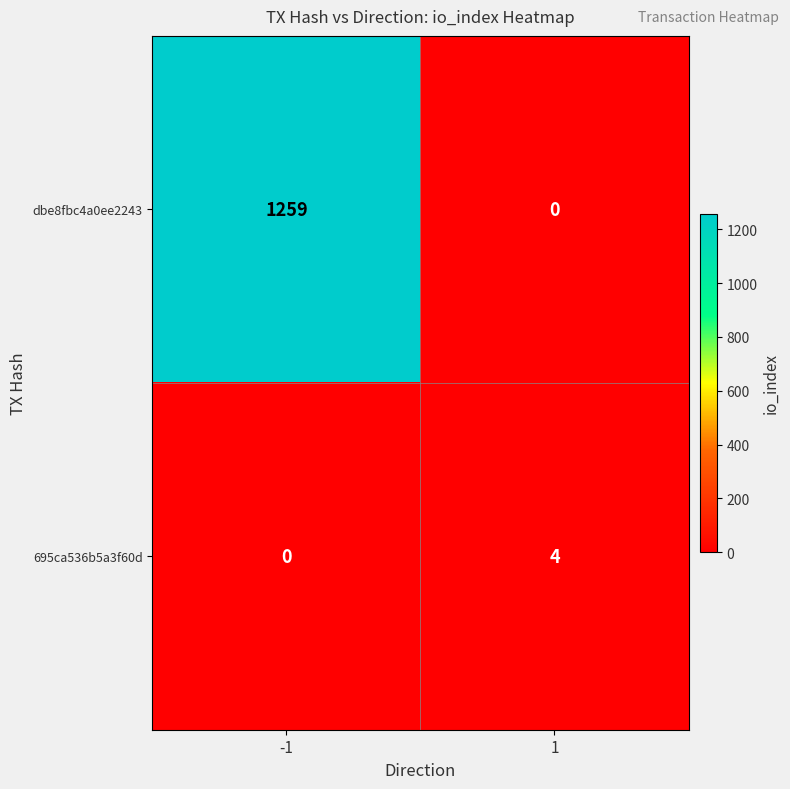

Rank the series by their maximum value, from highest to lowest.

dbe8fbc4a0ee2243, 695ca536b5a3f60d